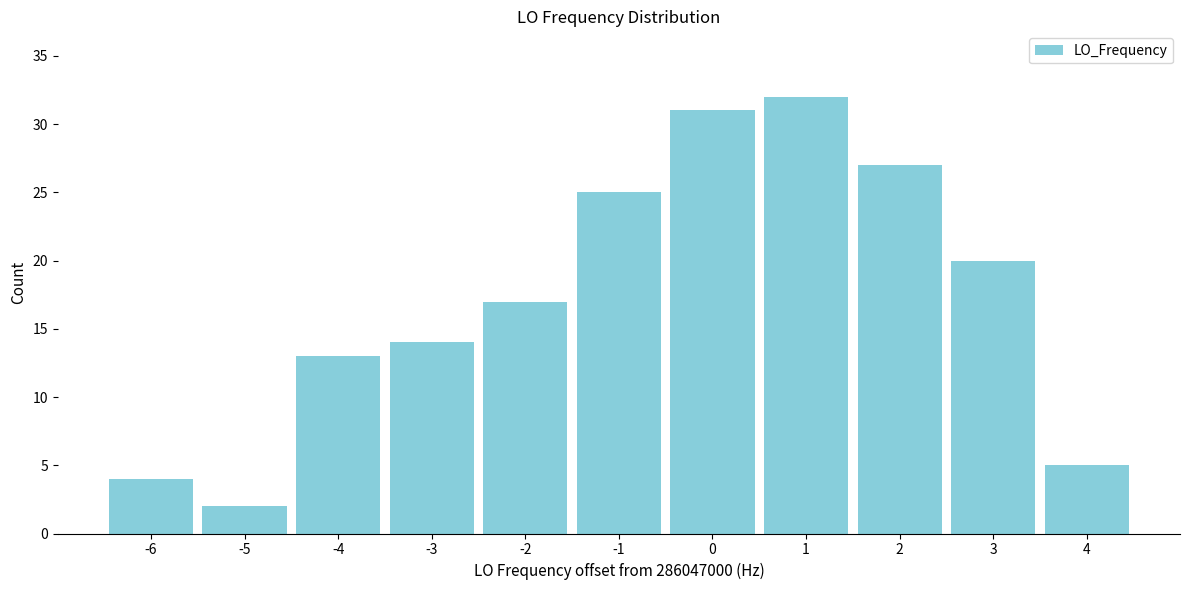

Reading left to right, what are all the values shown in this chart?

-6=4	-5=2	-4=13	-3=14	-2=17	-1=25	0=31	1=32	2=27	3=20	4=5